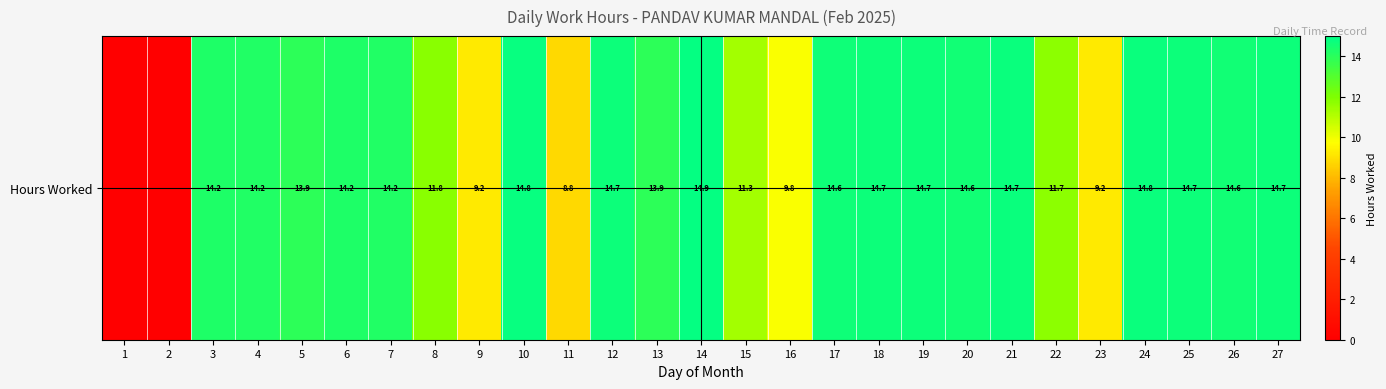

List the labels in order of value, largest first.

14, 10, 24, 21, 18, 19, 25, 27, 12, 17, 20, 26, 6, 3, 7, 4, 13, 5, 8, 22, 15, 16, 9, 23, 11, 1, 2